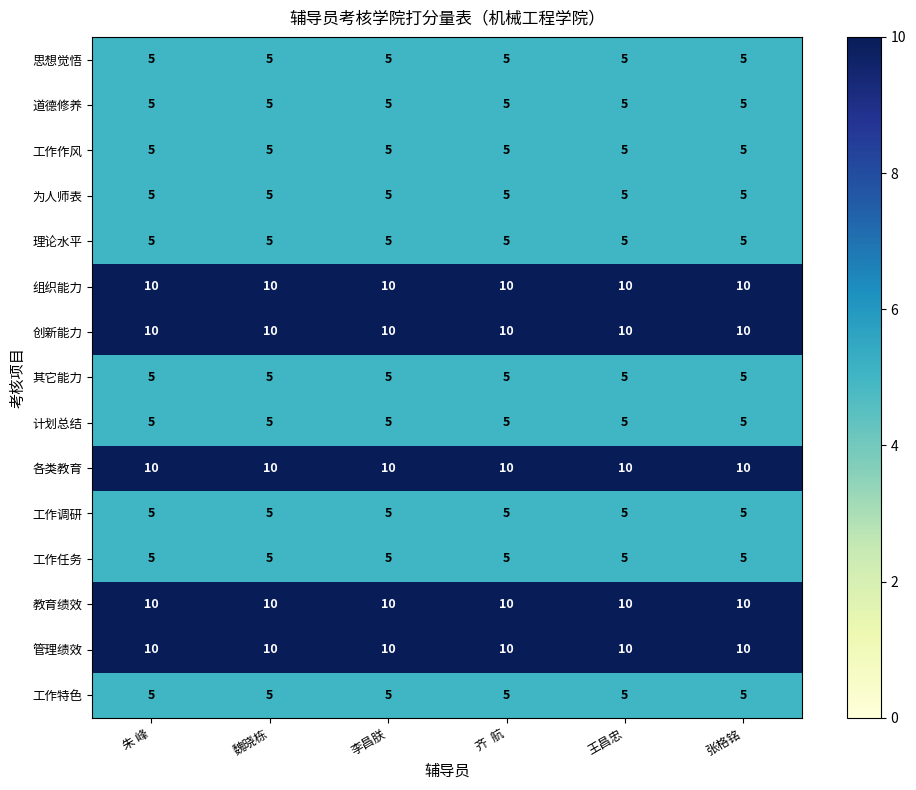

What is the approximate value of 组织能力 at 李昌朕?

10